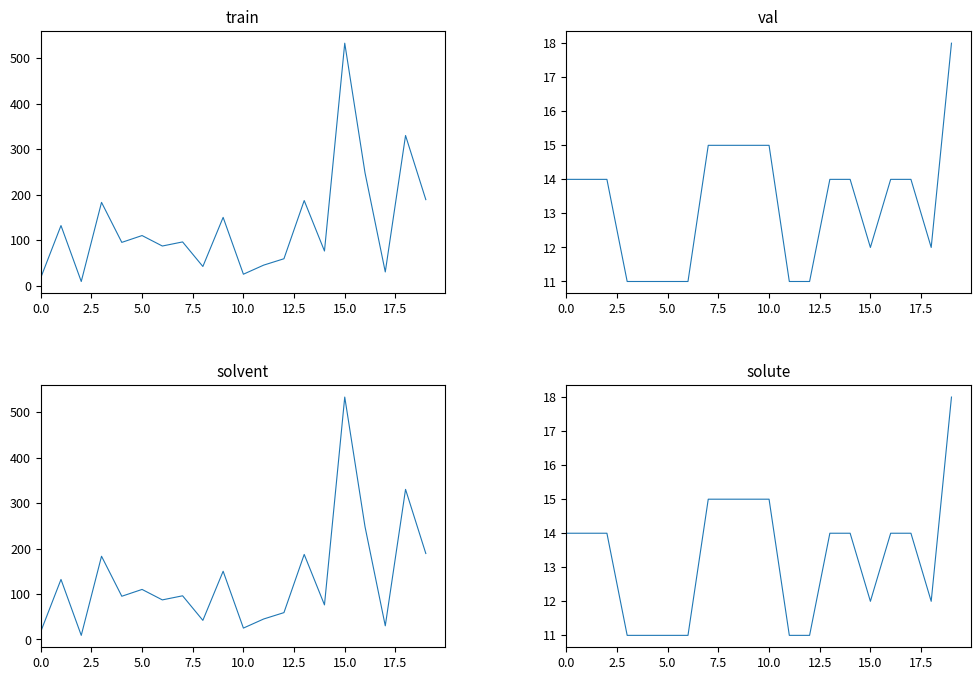

How many times do solvent and val cross each other?

2